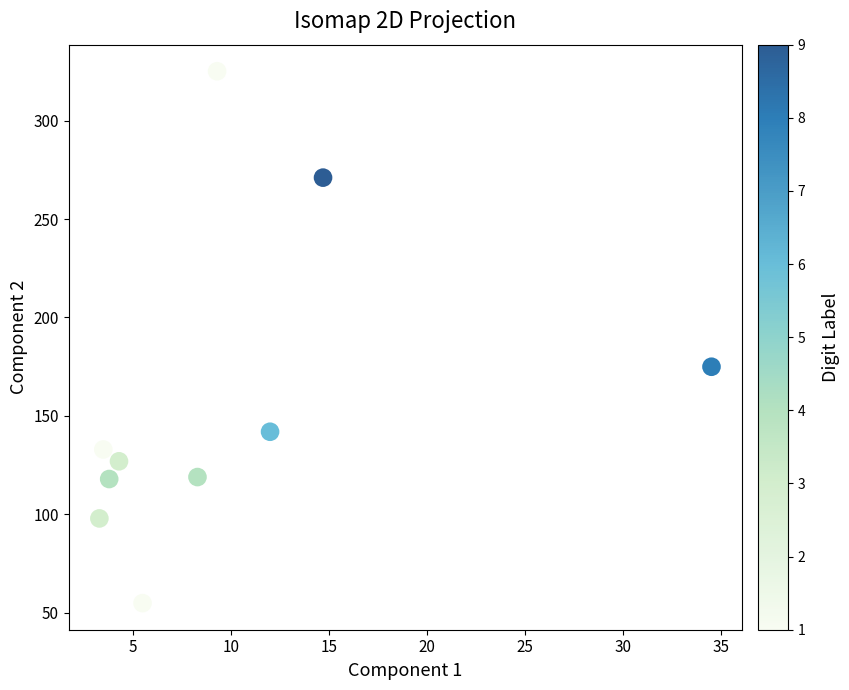

What Y value in the scatter plot is closest to 190?

175